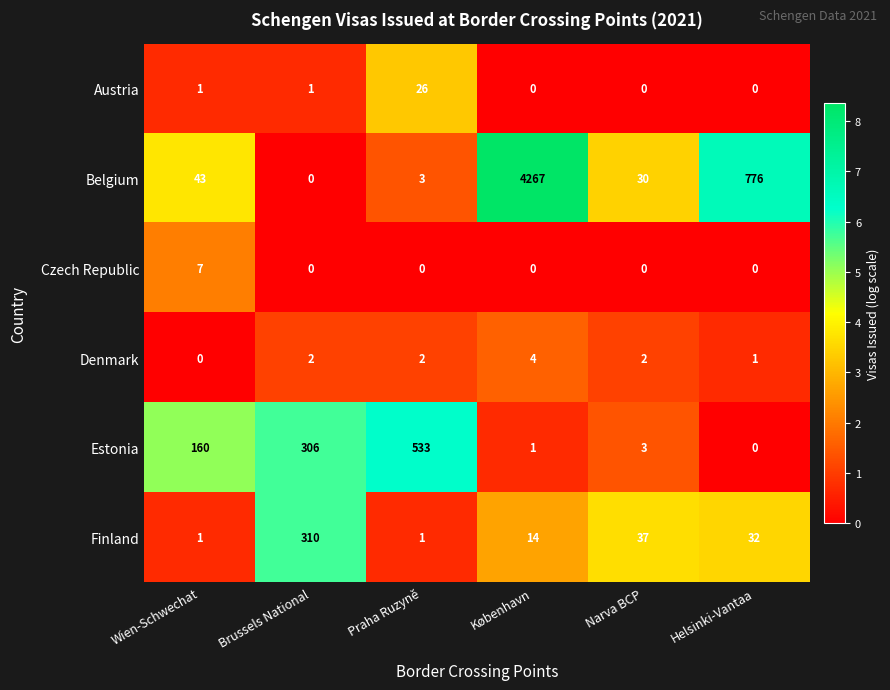

Count the Denmark values in the range 1 to 2.

4